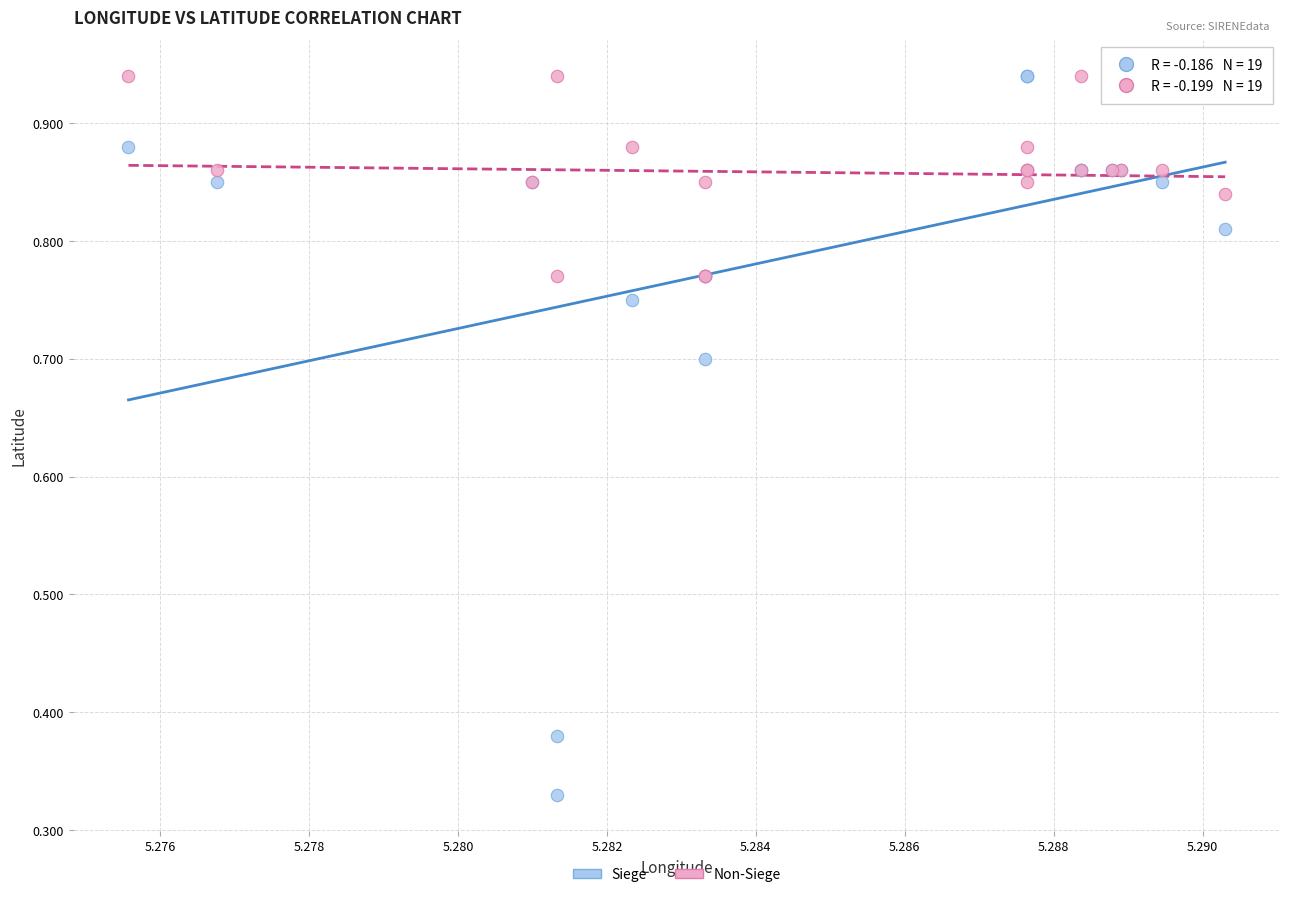

What are all the series names shown in the legend?

Siege, Non-Siege